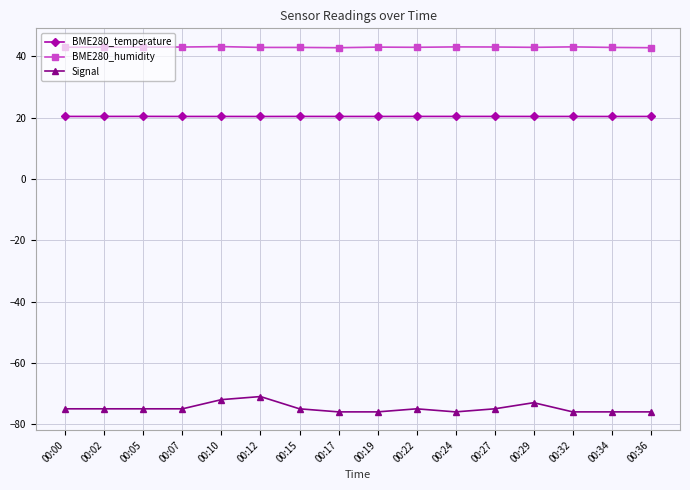

What is the highest value of the BME280_temperature series?

20.4